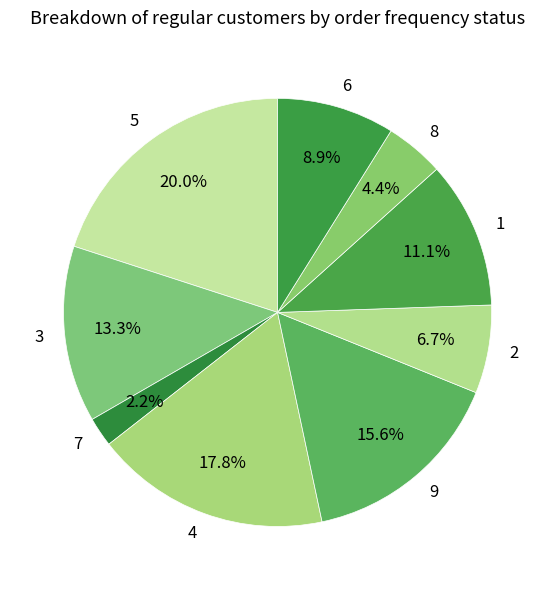

What percentage is the 5 slice, to the nearest percent?

20%